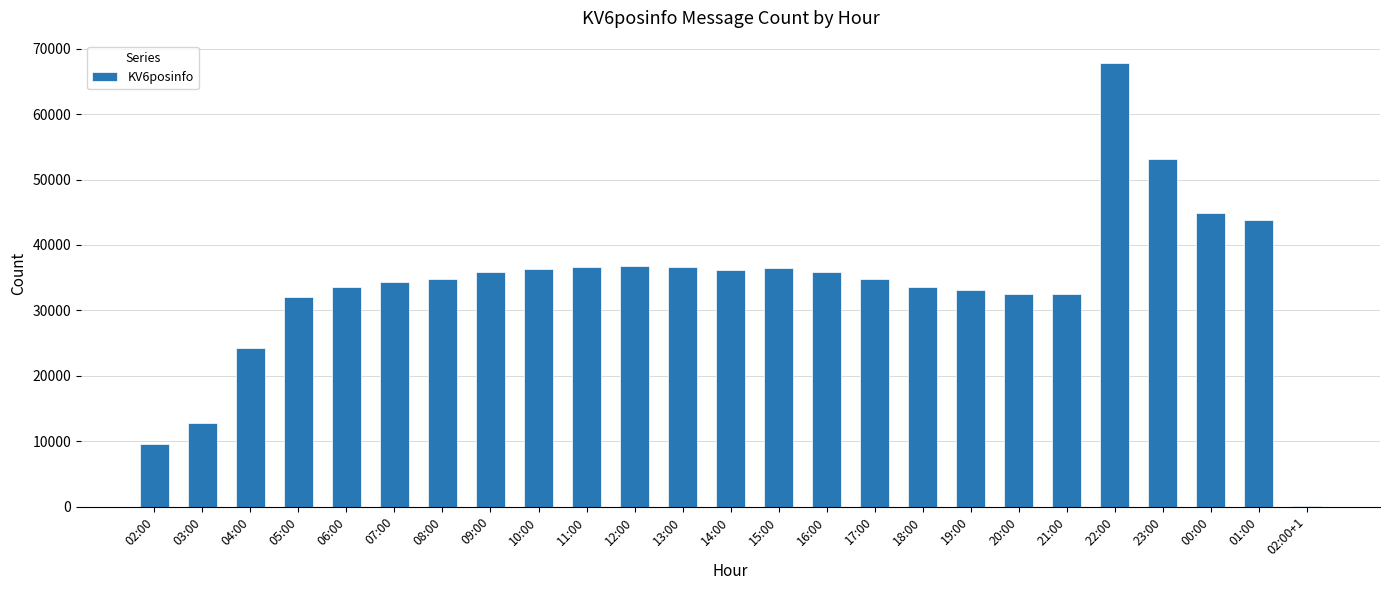

What is the greatest value displayed?

67844